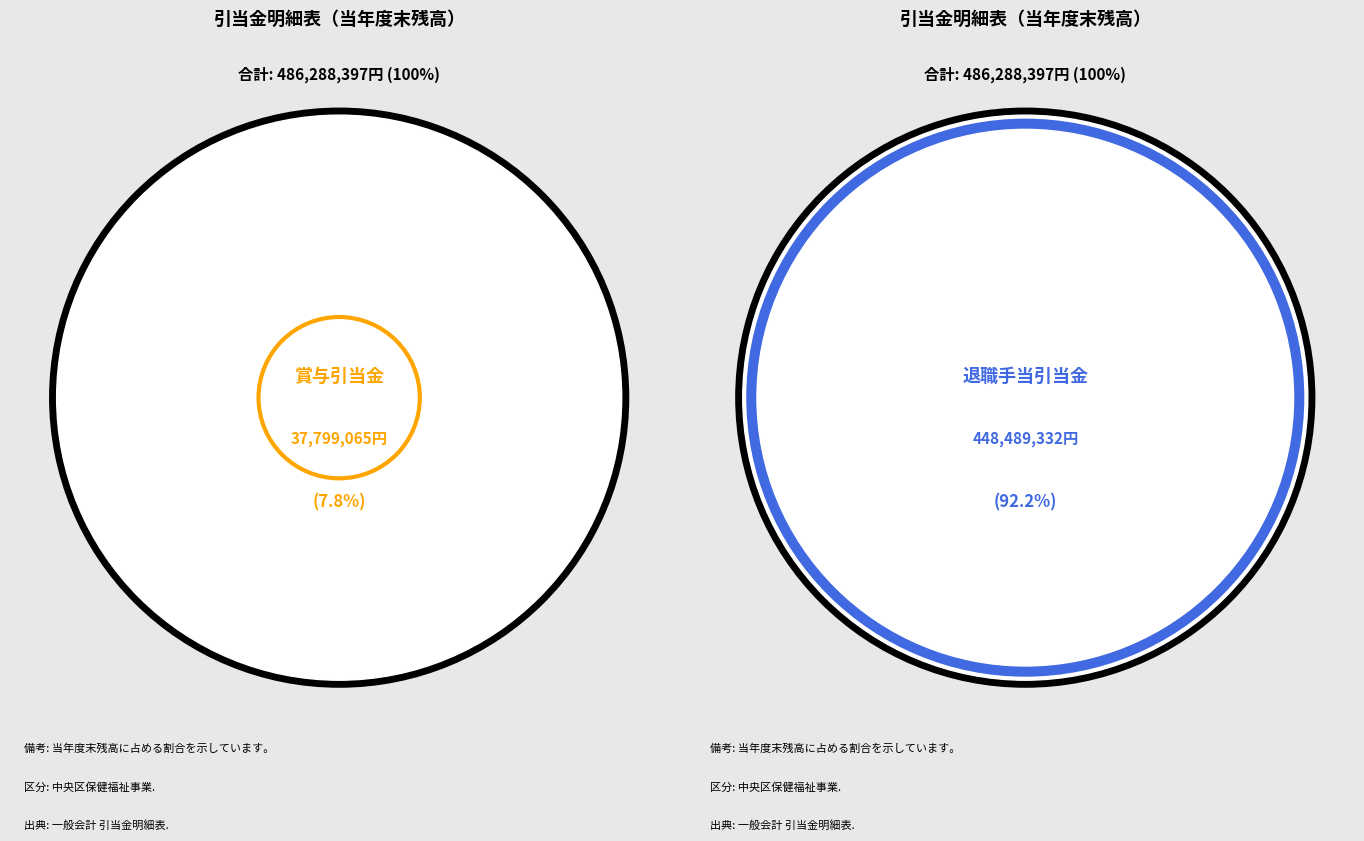

Does any single category account for the majority?

Yes